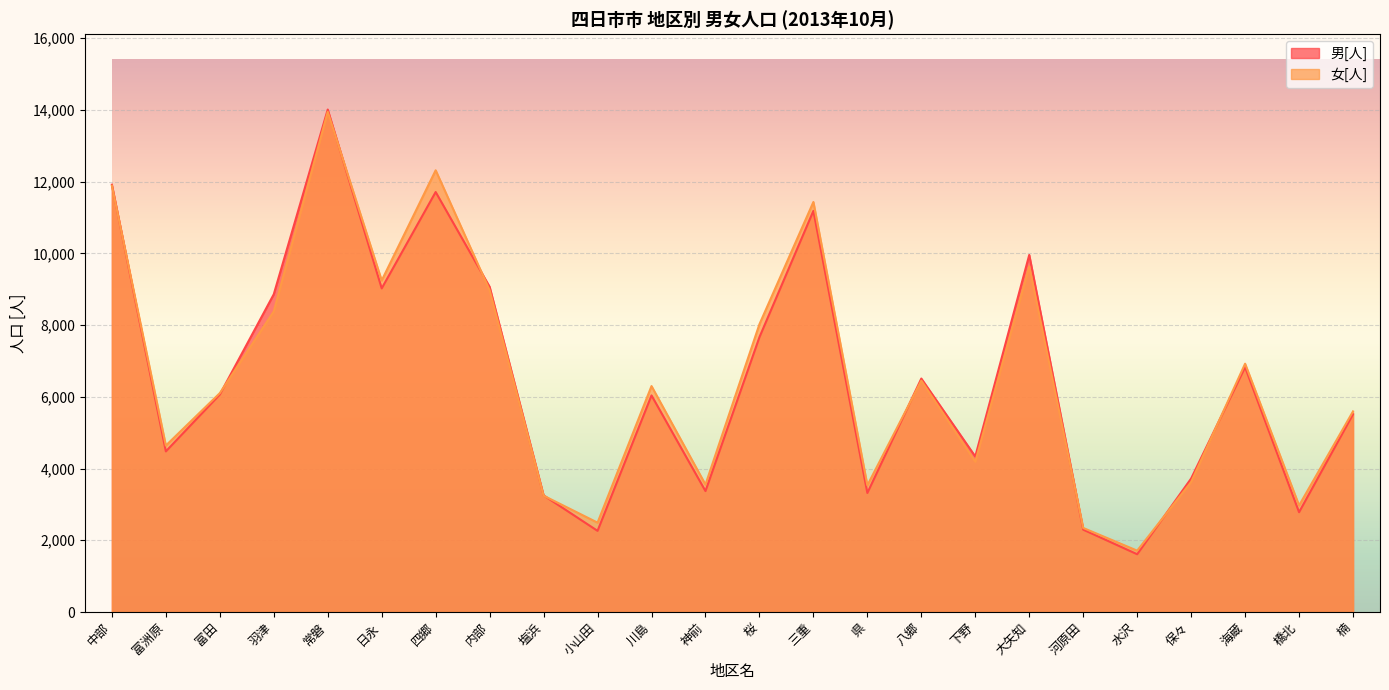

How many lines are shown in the chart?

2